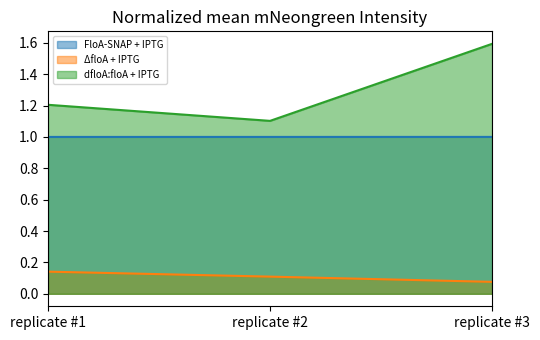

Is it true that FloA-SNAP + IPTG equals 1.0 at replicate #2?

True